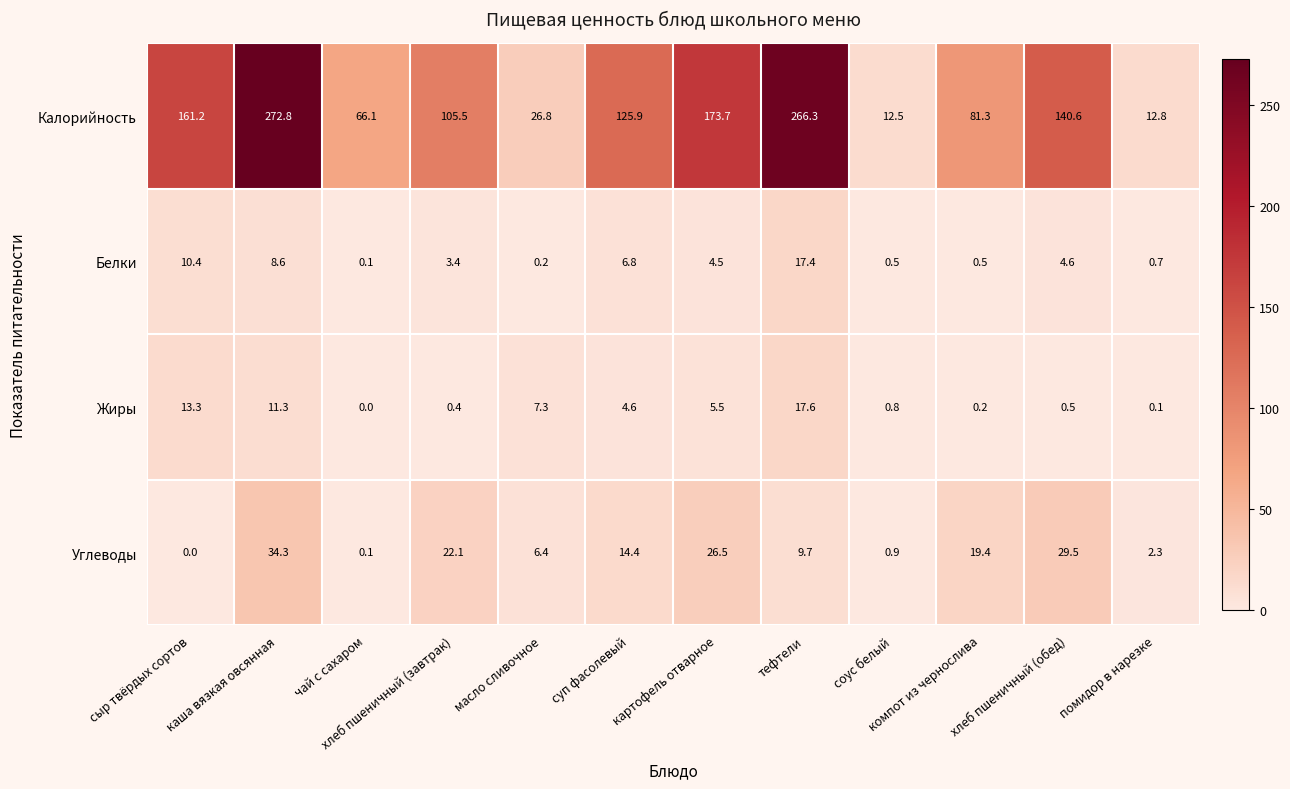

What is the greatest value displayed?

272.8